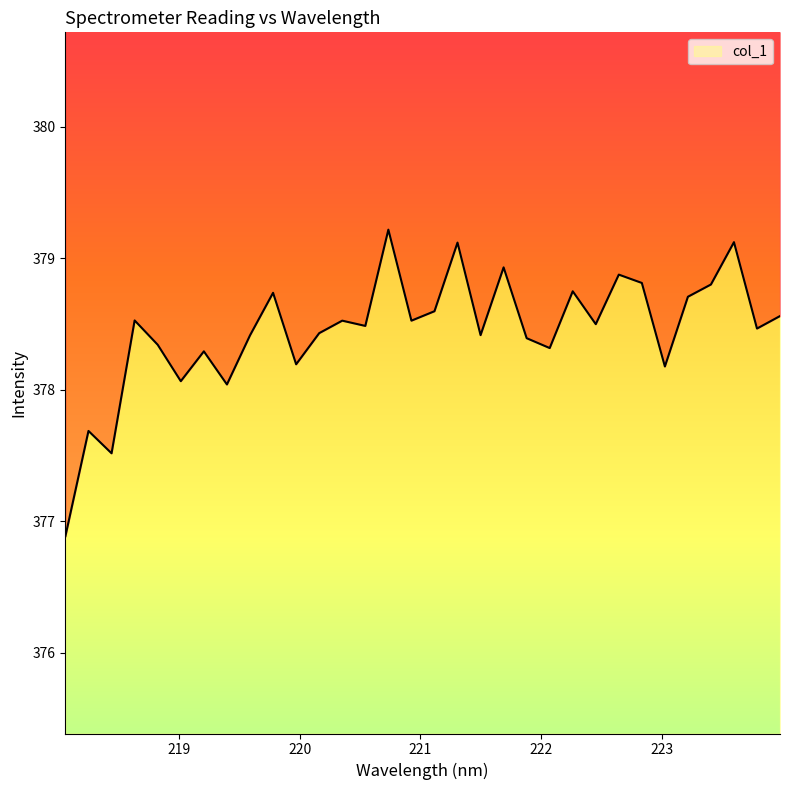

Where is the first local minimum?

218.442